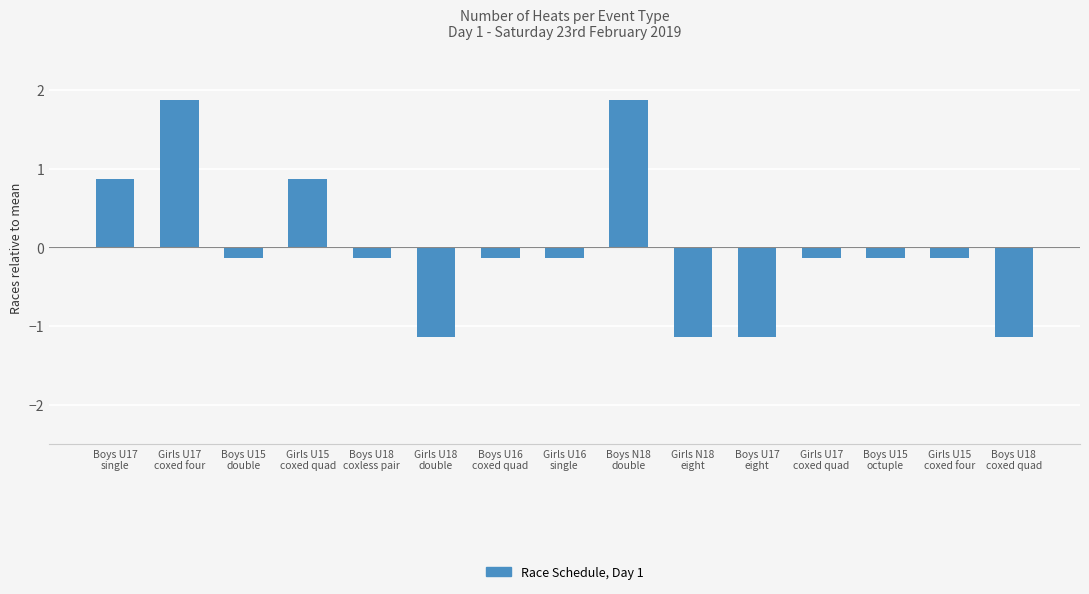

What is the value of the 2nd bar from the left?

1.9